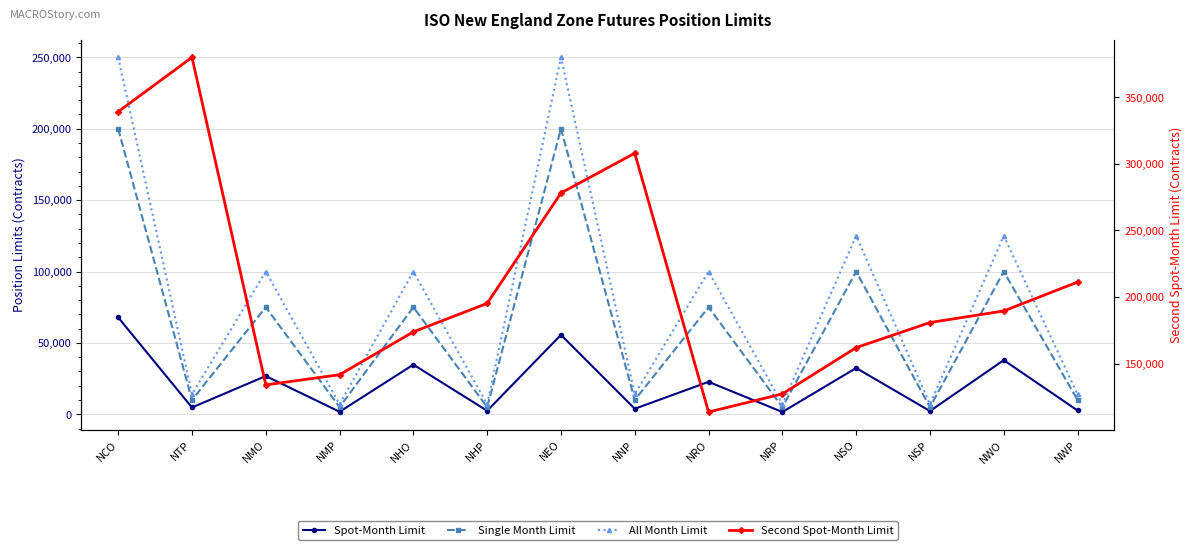

At which label does All Month Limit first exceed 100000?

NCO